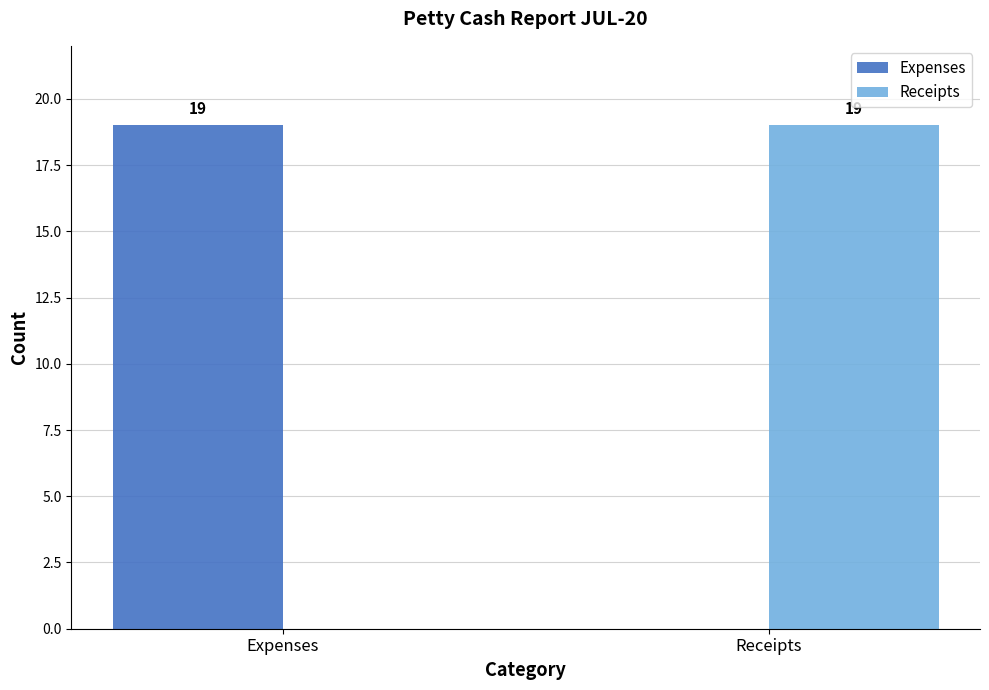

Reading left to right, list all the values displayed in this chart.

Expenses: 19	0
Receipts: 0	19